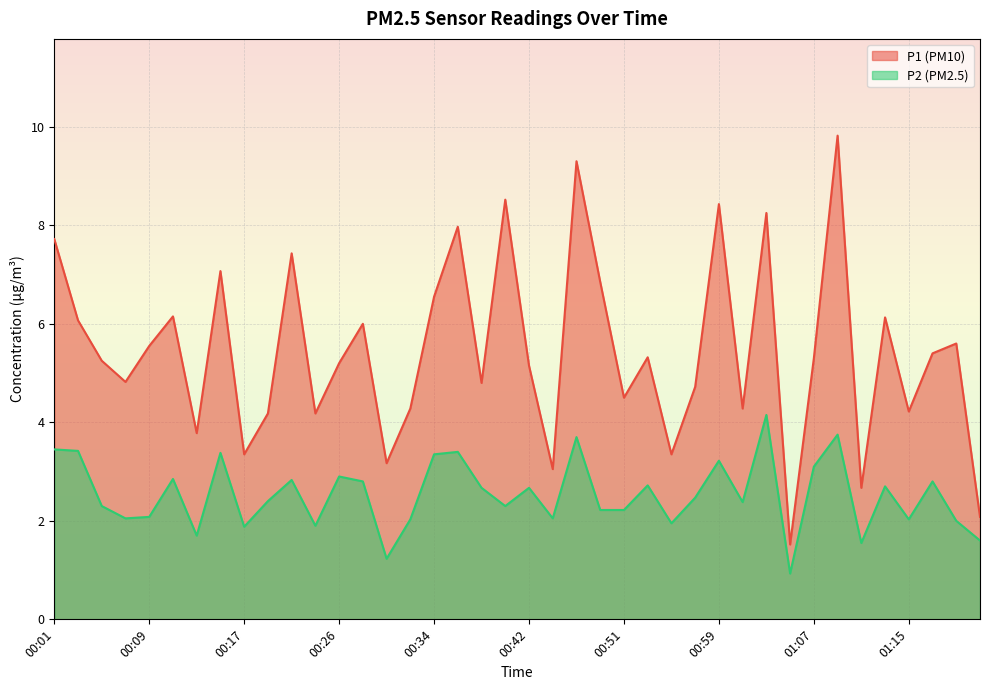

At 00:30, list the series in order from smallest to largest.

P2, P1